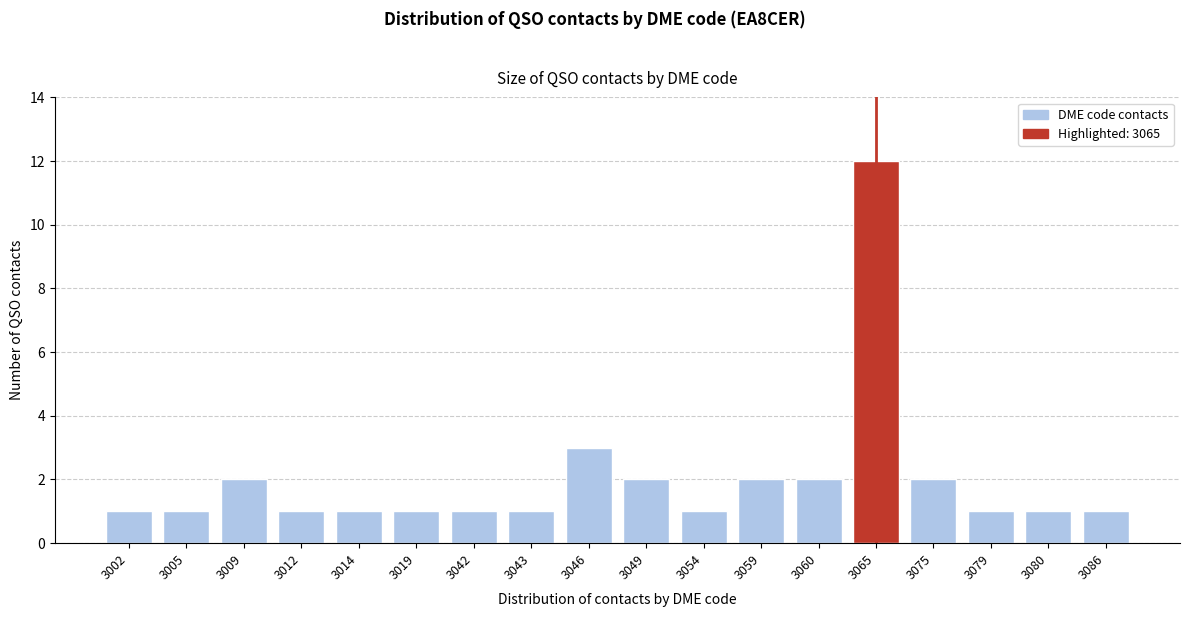

Reading right to left, what are all the values shown in this chart?

3086=1	3080=1	3079=1	3075=2	3065=12	3060=2	3059=2	3054=1	3049=2	3046=3	3043=1	3042=1	3019=1	3014=1	3012=1	3009=2	3005=1	3002=1